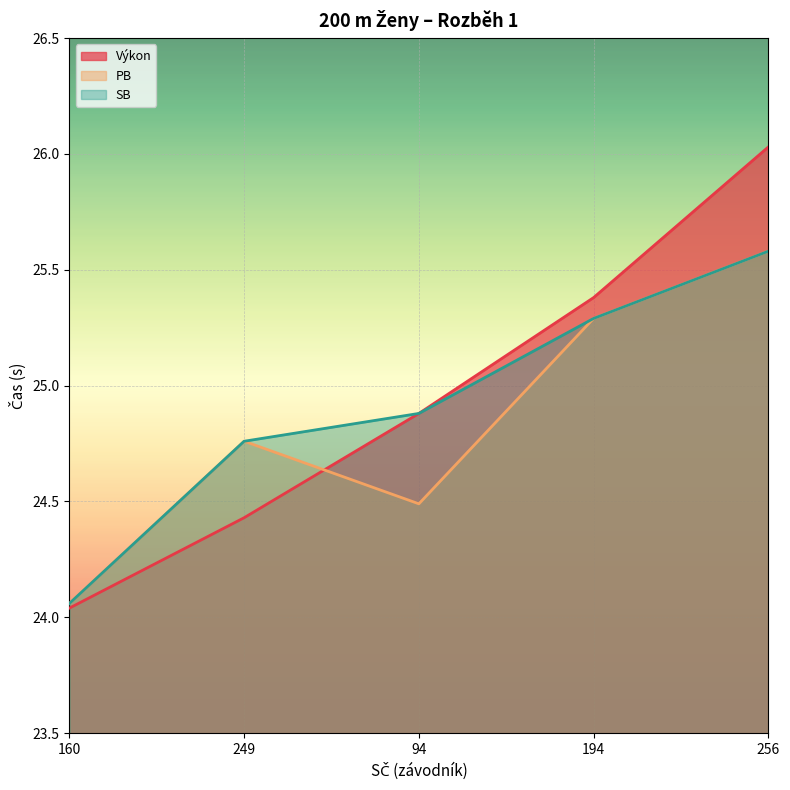

What is the average value of the PB series?

24.8